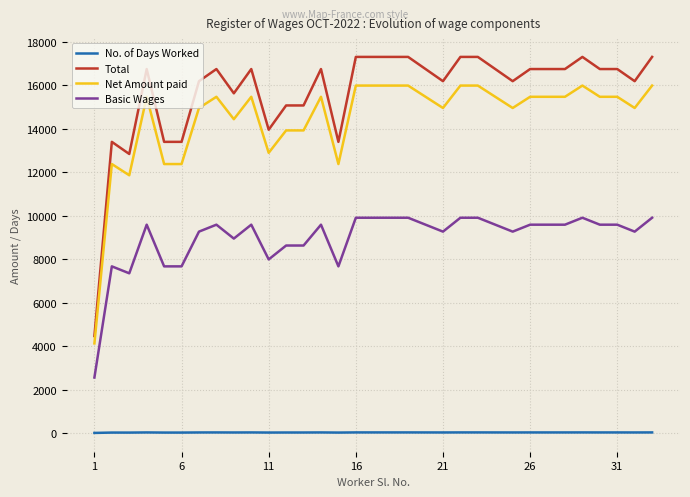

What is the difference between the maximum and minimum values in the Net Amount paid series?

11858.0